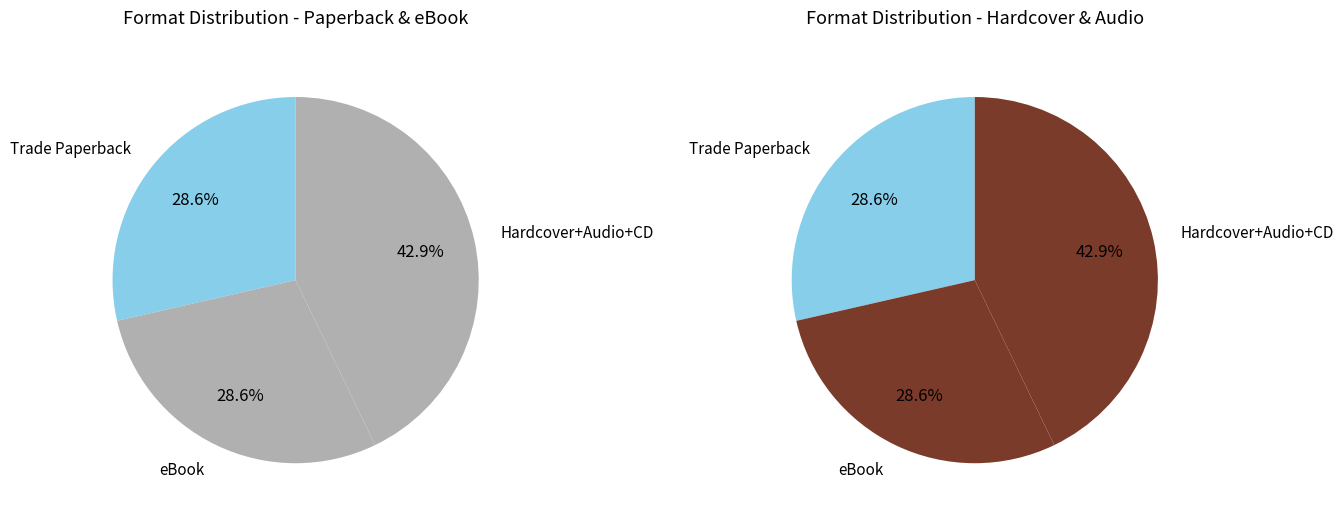

Does Hardcover represent more than half of the total?

No